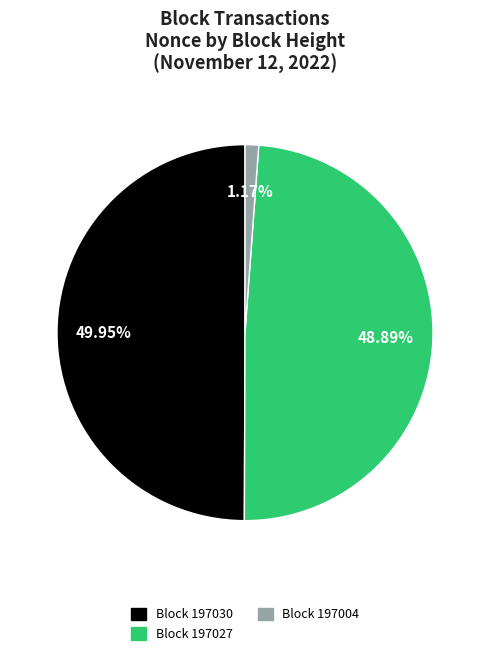

Count the number of slices in the pie.

3